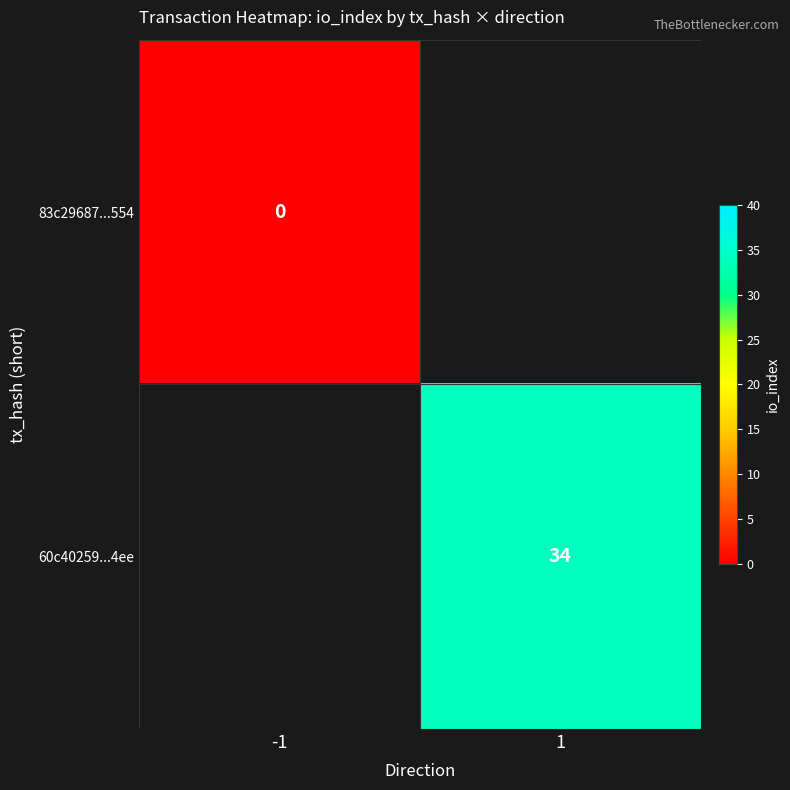

Is it true that 60c40259...4ee equals 9.1 at 1?

False